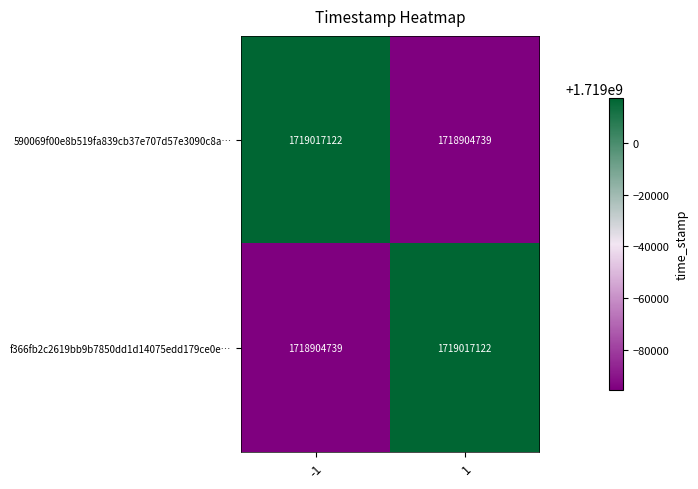

What is the lowest value of the 590069f00e8b519fa839cb37e707d57e3090c8a… series?

1718904739